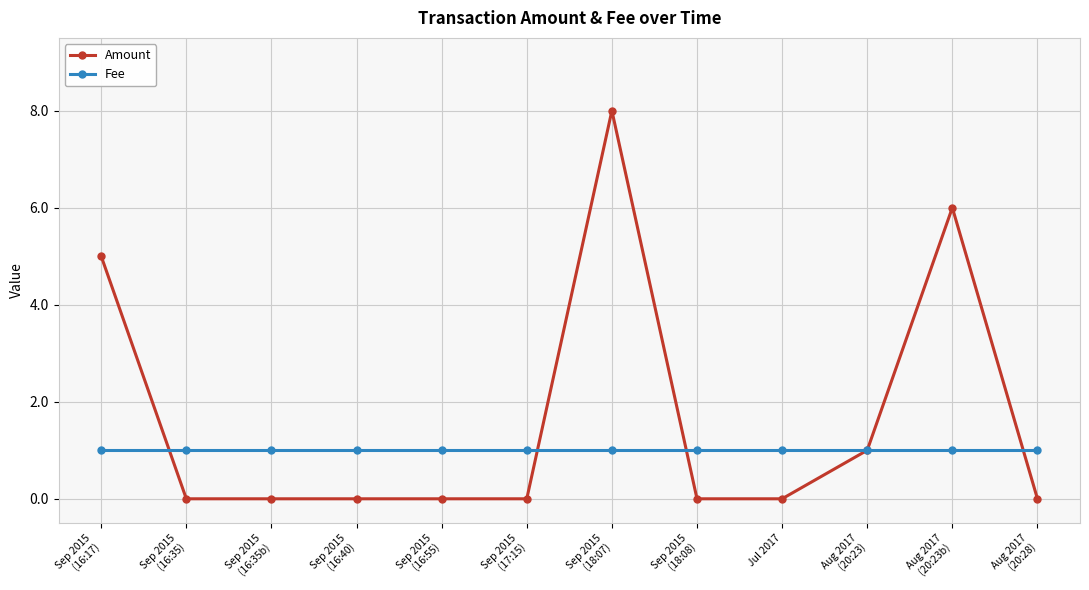

What is the average value of the Fee series?

1